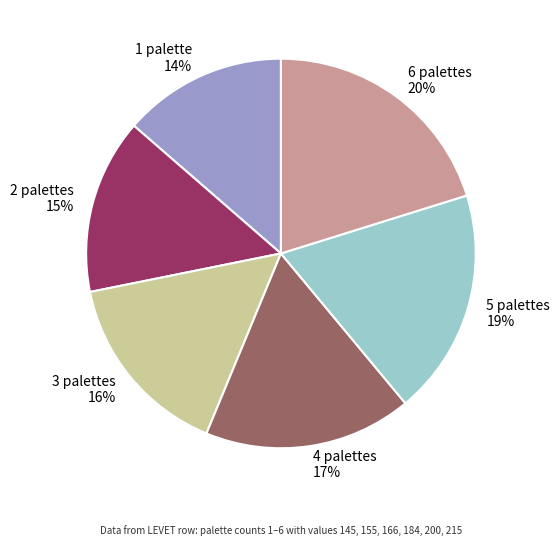

To the nearest percent, what portion does 1 palette represent?

14%